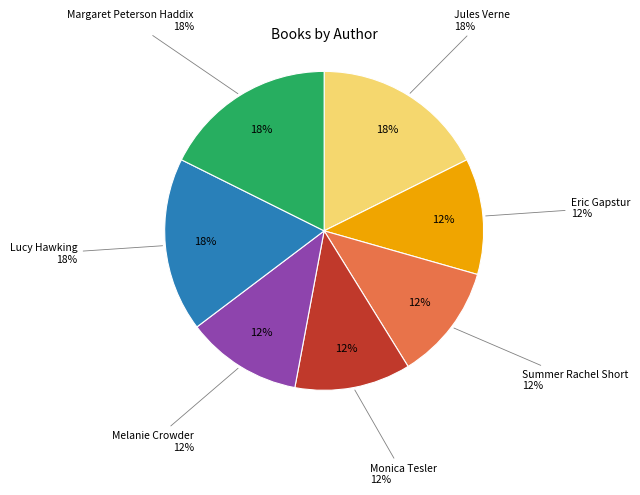

Between Margaret Peterson Haddix and Jules Verne, which is larger?

Margaret Peterson Haddix